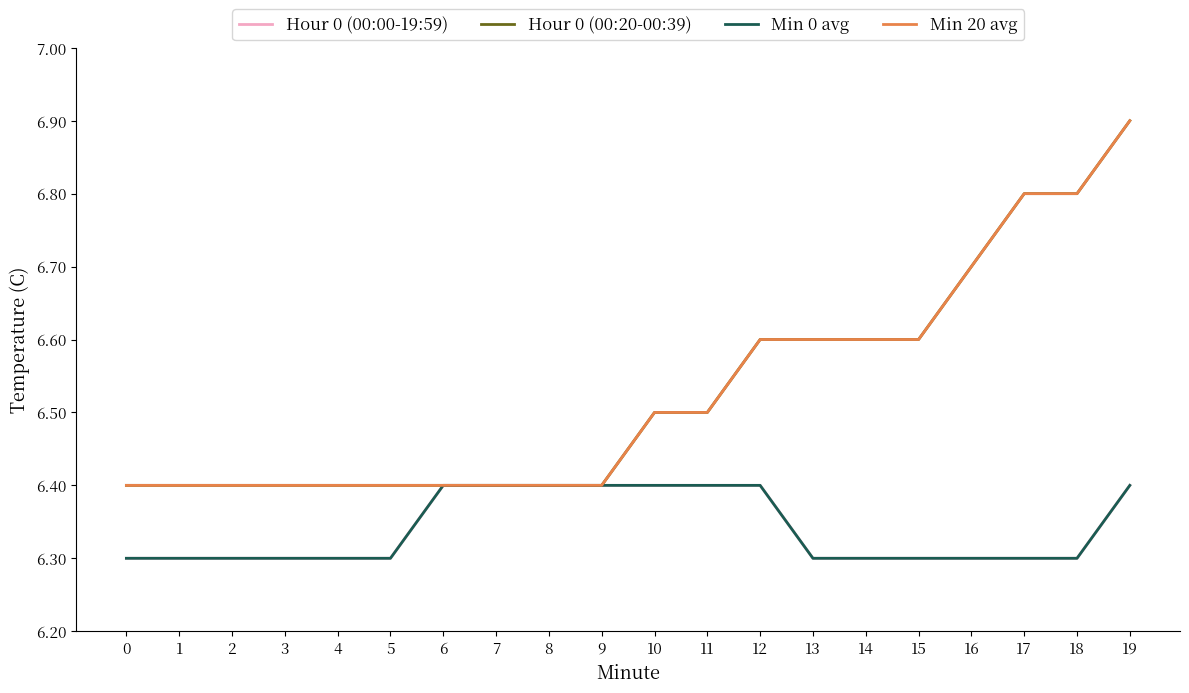

Between 3 and 4, which series saw the biggest shift?

Hour 0 (00:00-19:59)